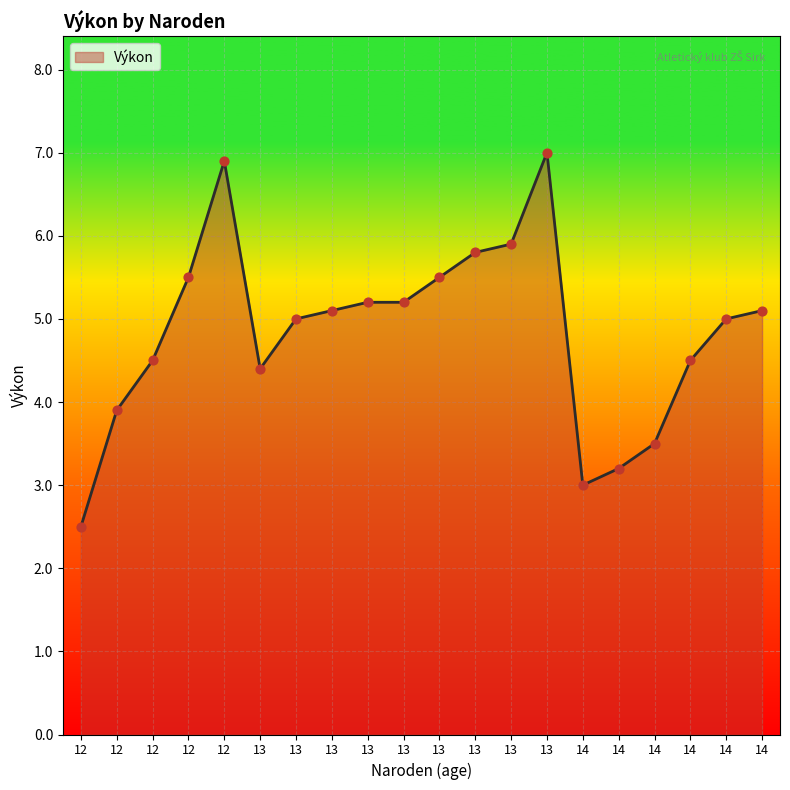

How many lines are shown in the chart?

1